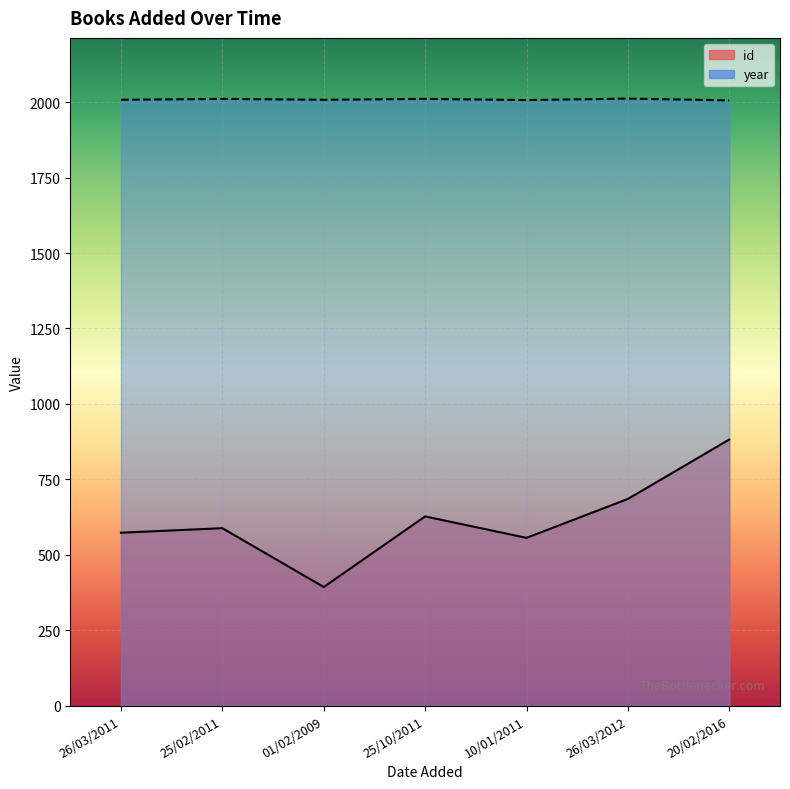

Read the year value at 10/01/2011.

2007